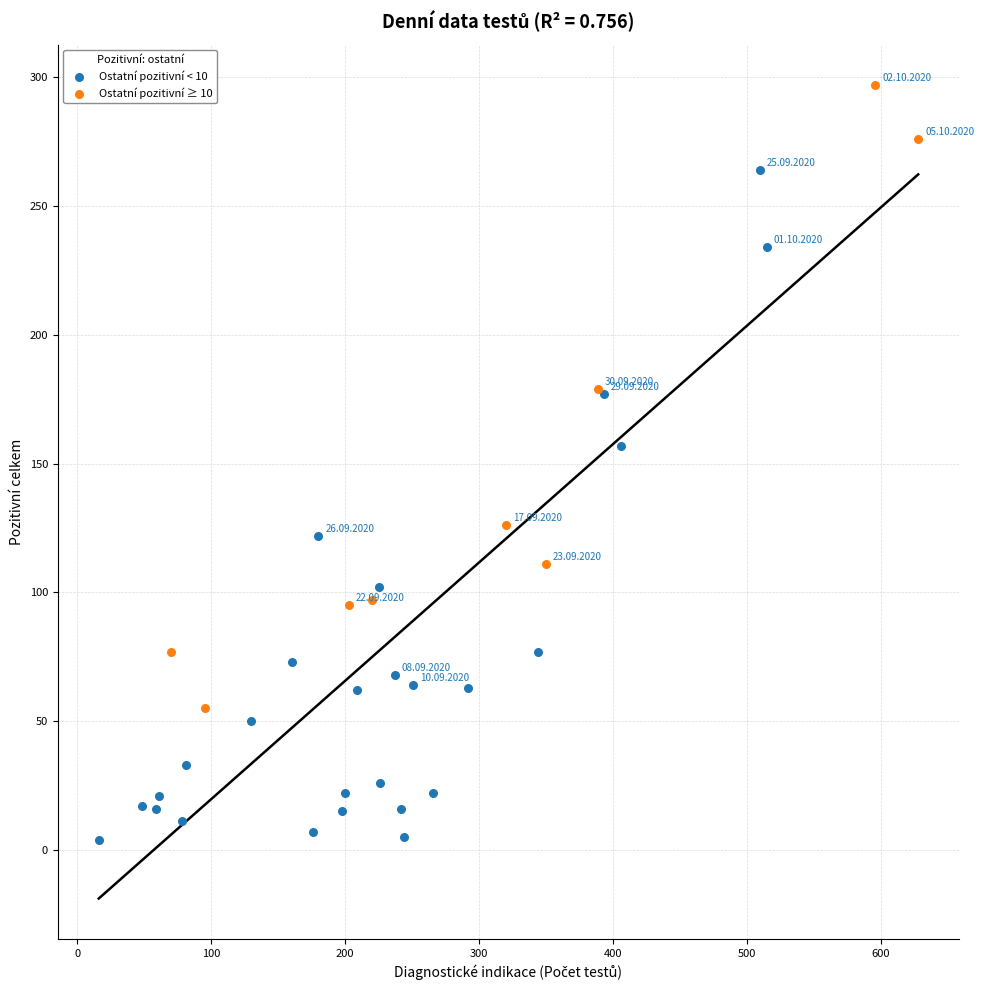

Which series reaches the maximum Y coordinate?

Ostatní pozitivní ≥ 10